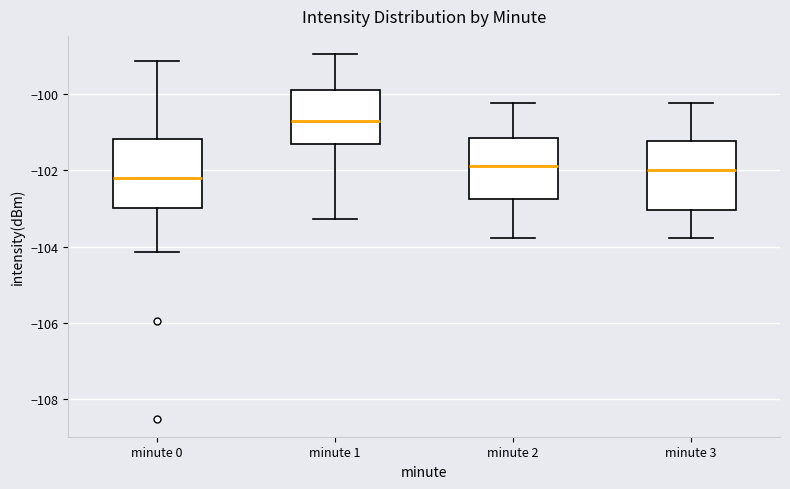

Reading left to right, transcribe this box plot: for each box, give where its median line is, the range the box spans, and where its two whiskers end, as read against the y-axis. The values are not printed on the chart, so give them approximately, as read against the axis.

minute 0: median -102.2, box -103.0 to -101.2, whiskers -104.2 to -99.2
minute 1: median -100.8, box -101.4 to -99.8, whiskers -103.2 to -99.0
minute 2: median -101.8, box -102.8 to -101.2, whiskers -103.8 to -100.2
minute 3: median -102.0, box -103.0 to -101.2, whiskers -103.8 to -100.2